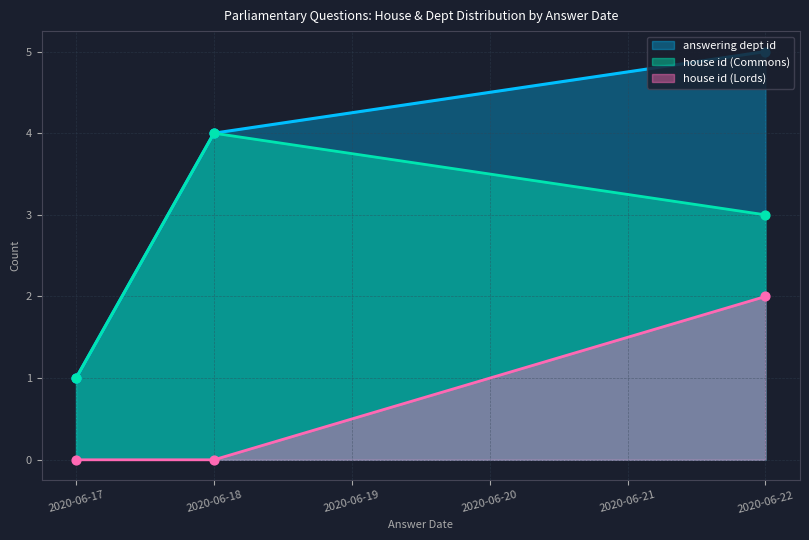

Which series has the largest total across all categories?

answering dept id